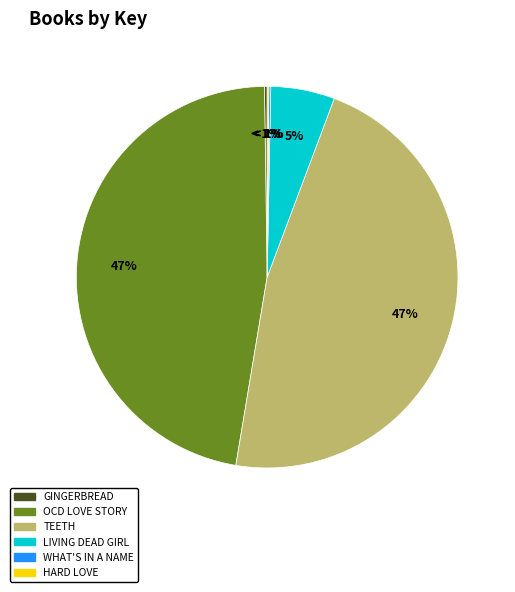

Rank the categories by value from highest to lowest.

OCD Love Story, Teeth, Living Dead Girl, Gingerbread, What's in a Name, Hard Love